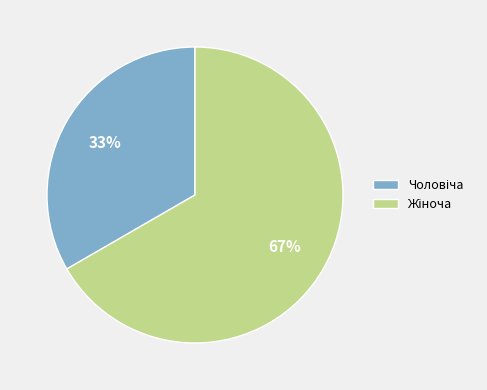

Does any single category account for the majority?

Yes